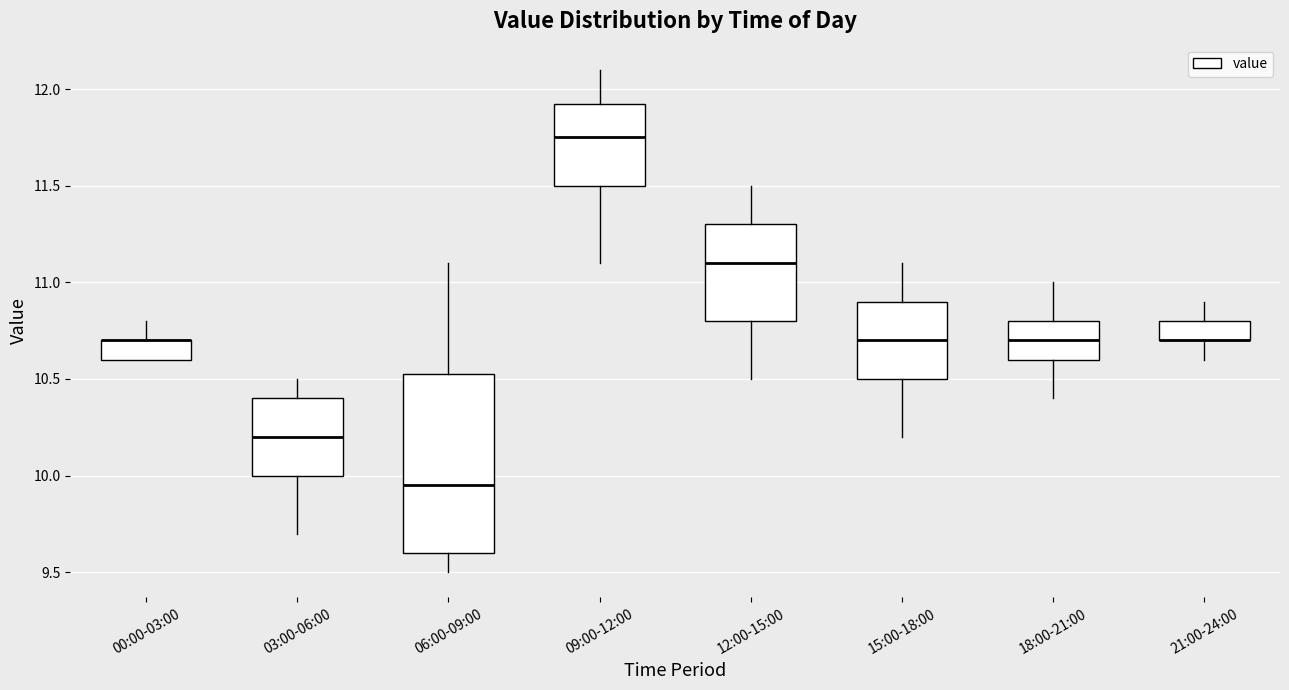

Comparing the boxes themselves (not the whiskers), which one is the tallest?

06:00-09:00